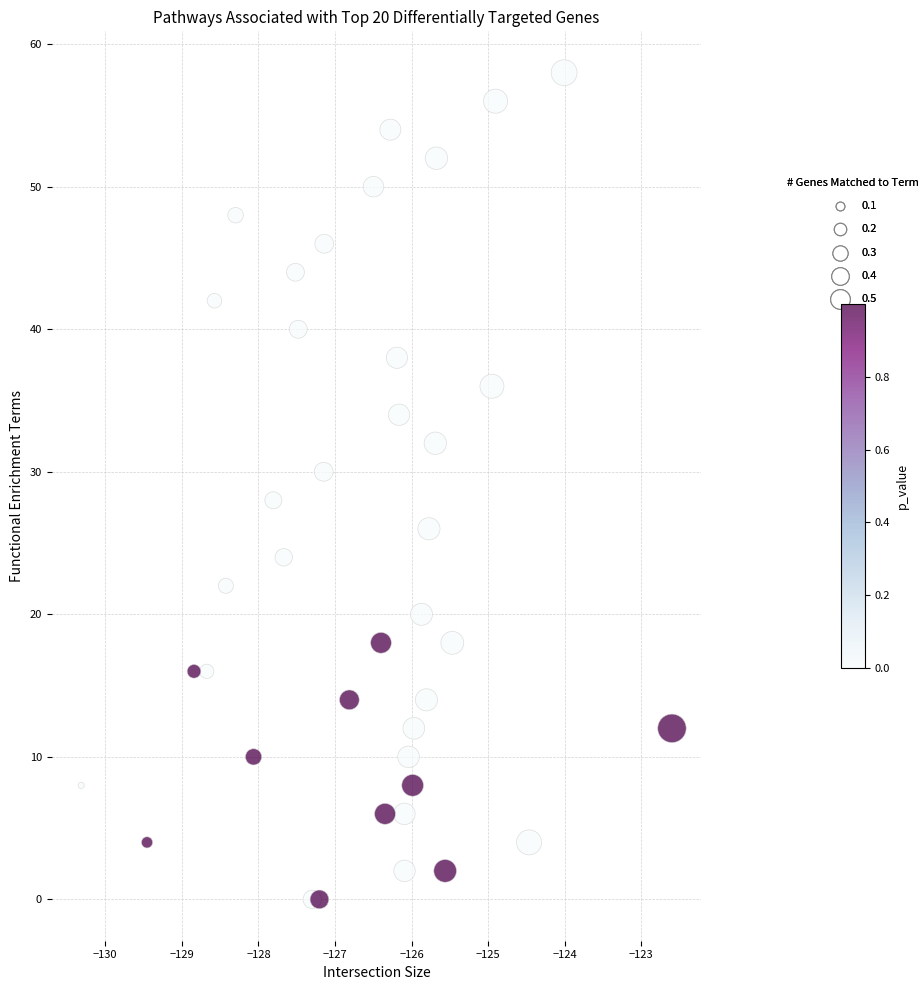

How many data points are displayed?

40